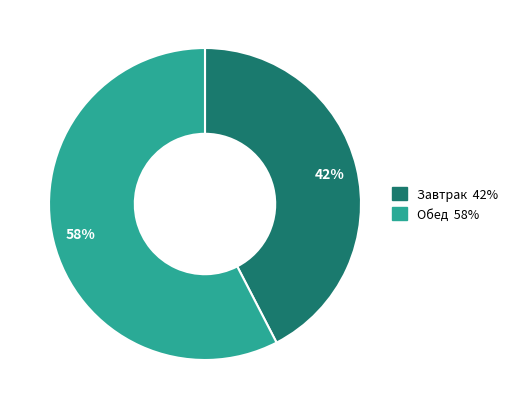

To the nearest percent, what is the average slice percentage?

50%